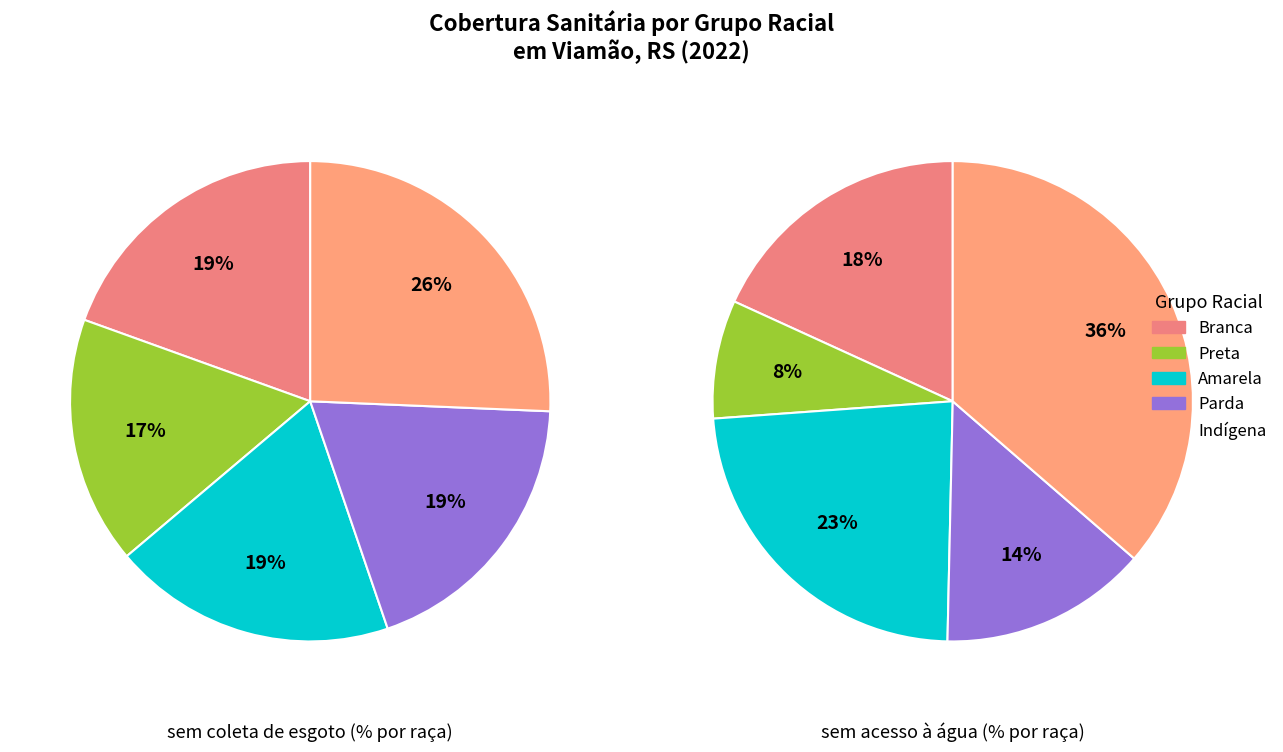

Rank the series by their maximum value, from highest to lowest.

Água, Esgoto